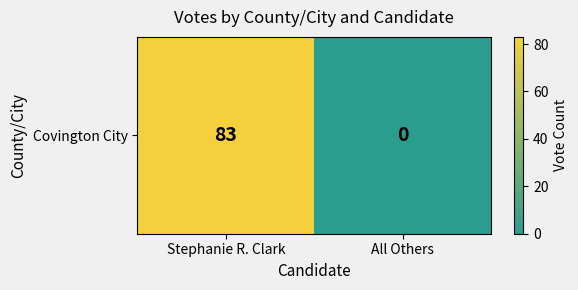

The chart shows a value of 0 at All Others. True or false?

True